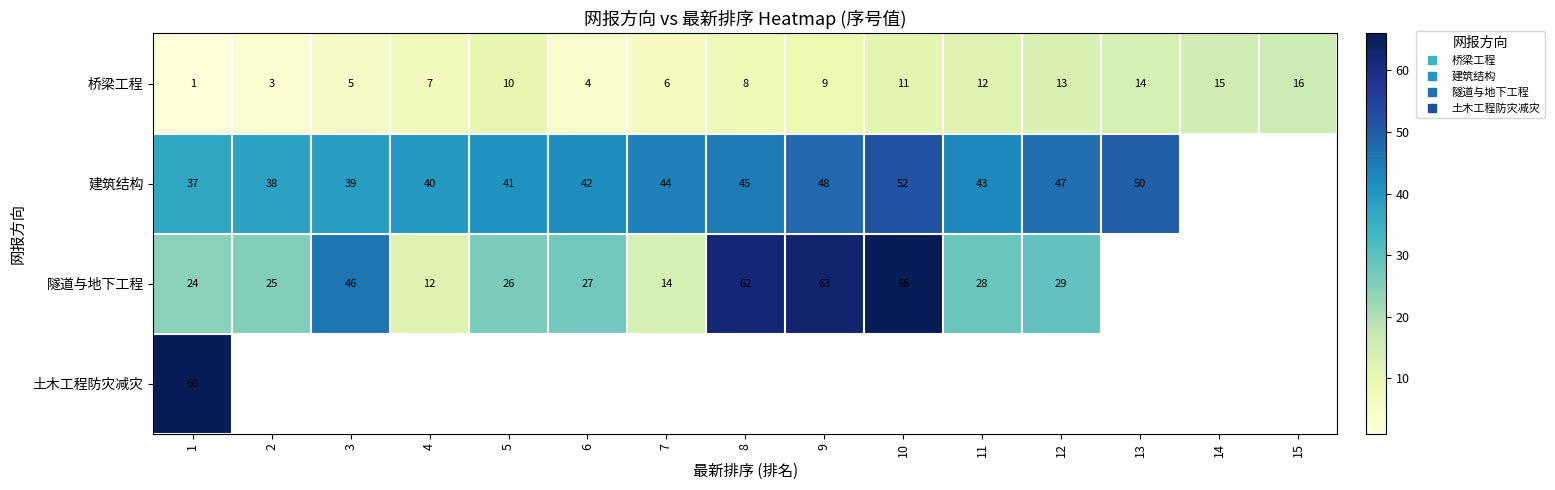

What is the highest value of the 桥梁工程 series?

16.0